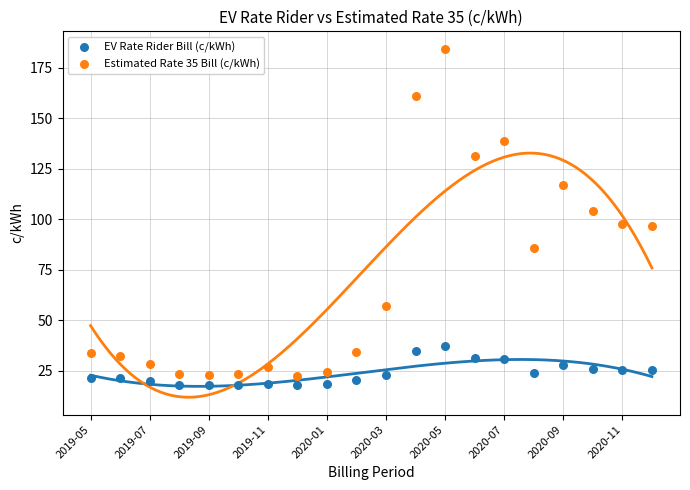

Which series reaches the maximum Y coordinate?

Estimated Rate 35 Bill (c/kWh)